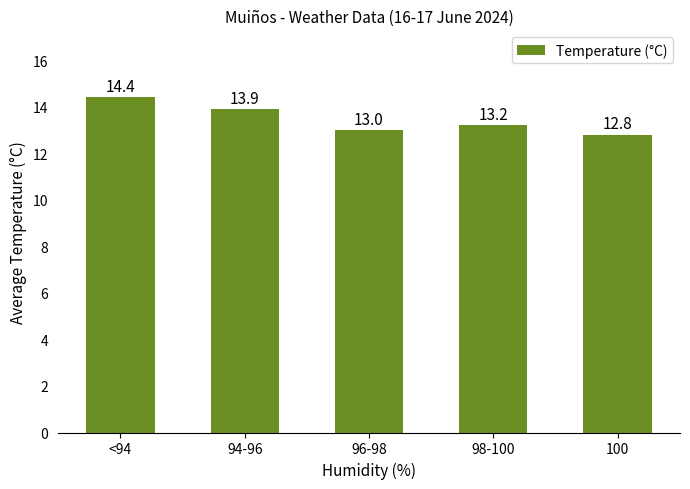

What is the difference between the values at 94-96 and <94?

0.5